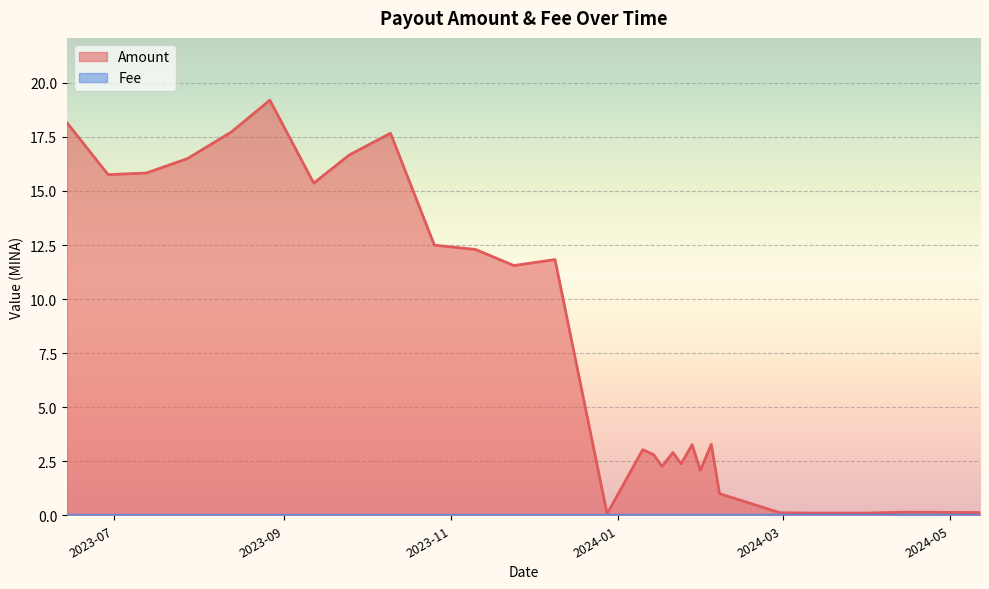

True or false: Amount and Fee cross at least once.

False